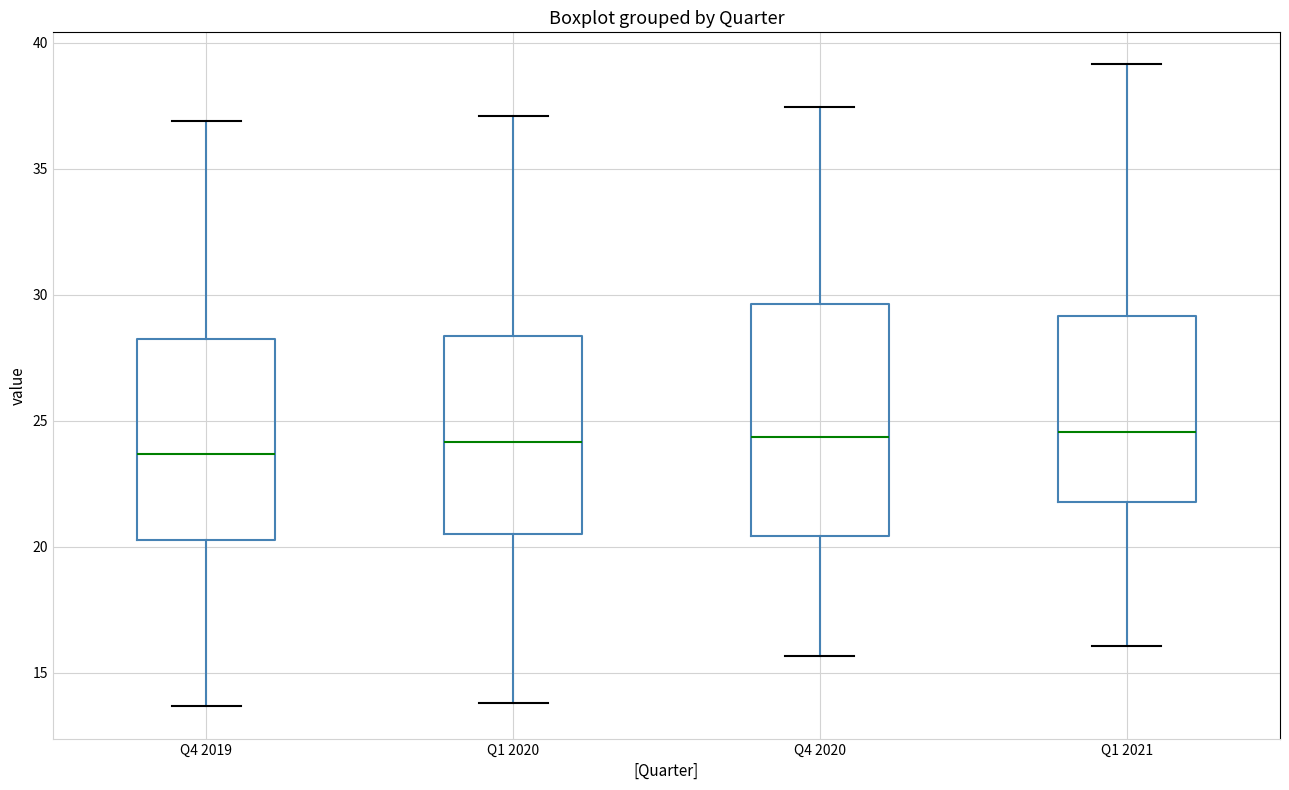

Which box is the tallest, from its lower edge to its upper edge?

Q4 2020